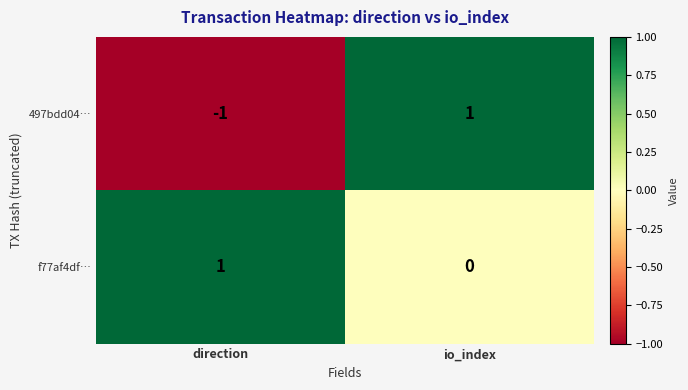

Which label corresponds to the smallest value in the chart?

direction